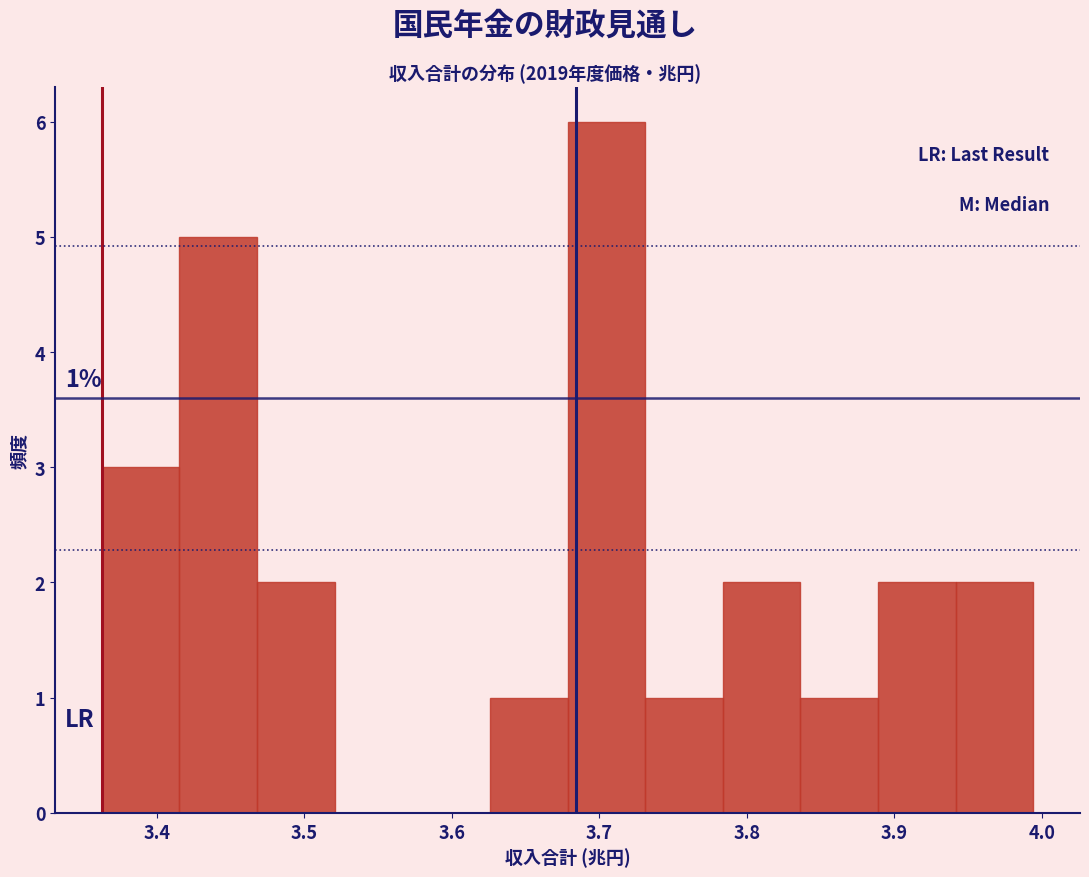

Which range on the x-axis has the tallest bar?

3.68 to 3.73